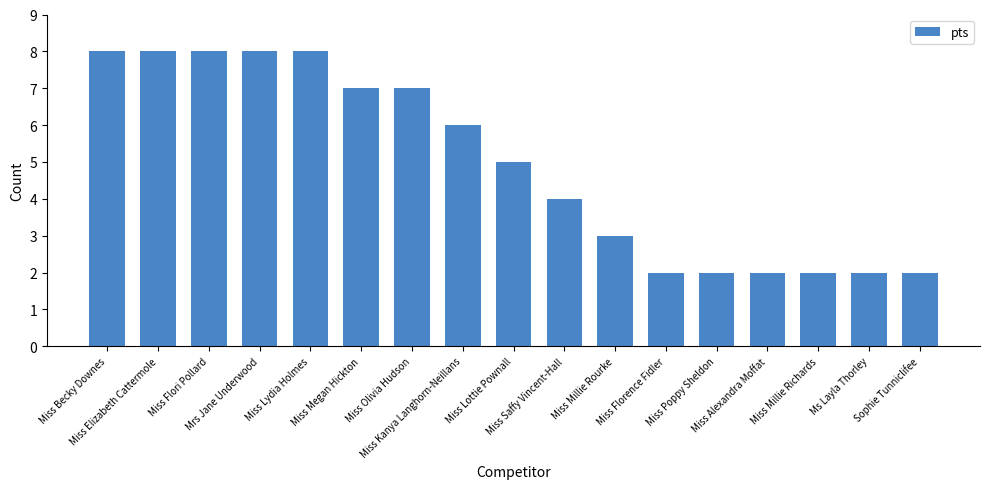

What is the difference between the values at Miss Becky Downes and Ms Layla Thorley?

6